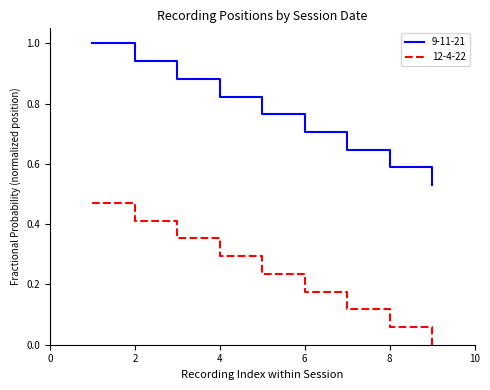

How many lines are shown in the chart?

2